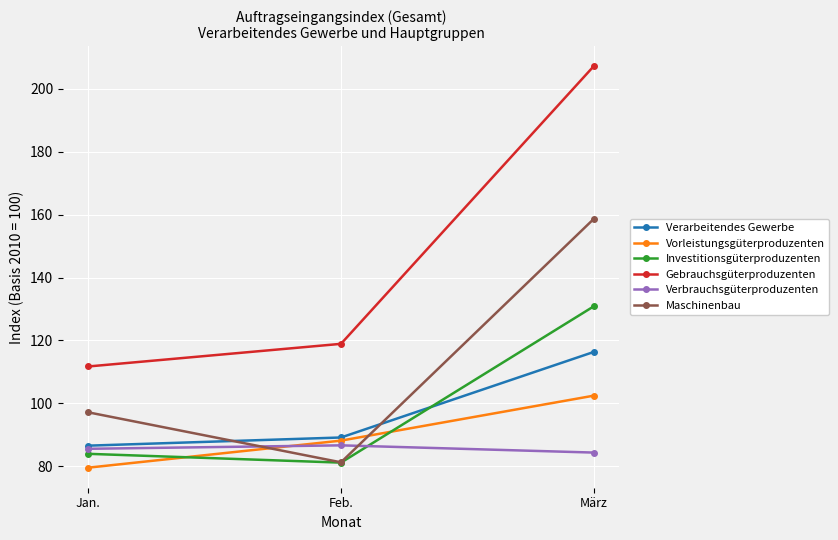

Is the value of Vorleistungsgüterproduzenten at Feb. greater than the value of Investitionsgüterproduzenten at März?

No